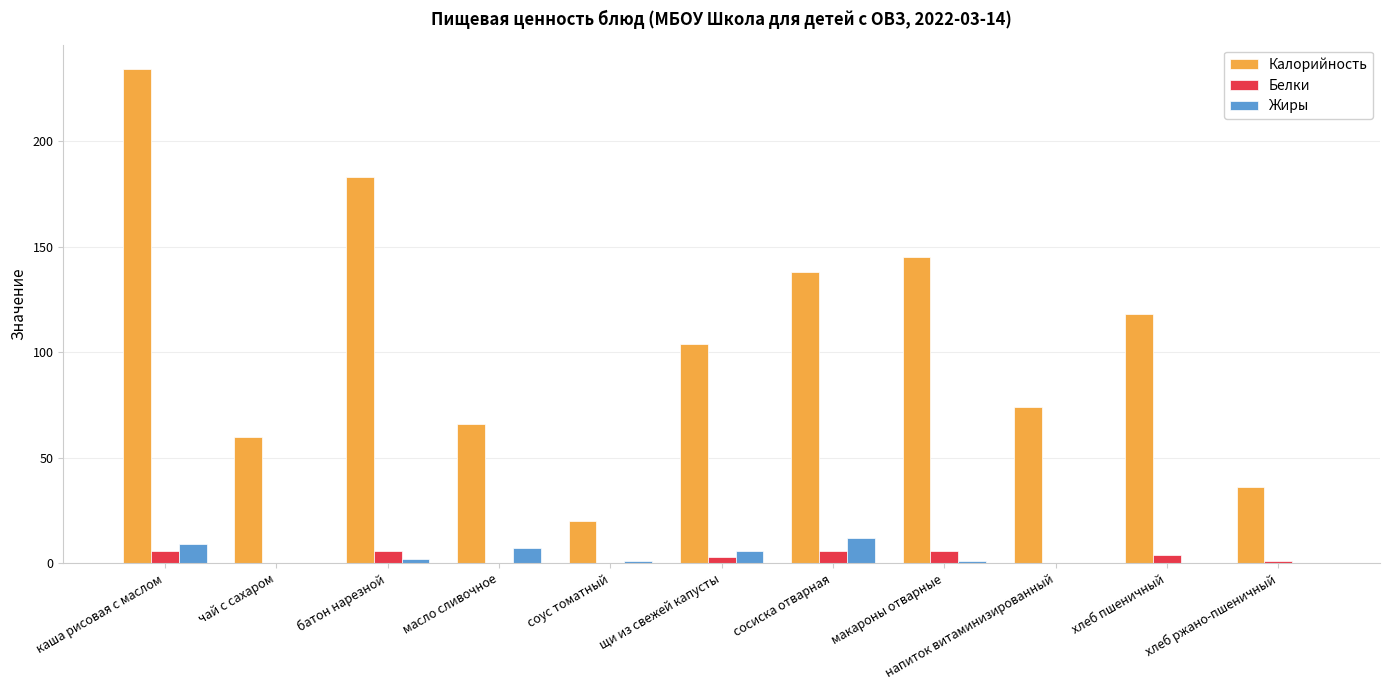

What are all the series names shown in the legend?

Калорийность, Белки, Жиры